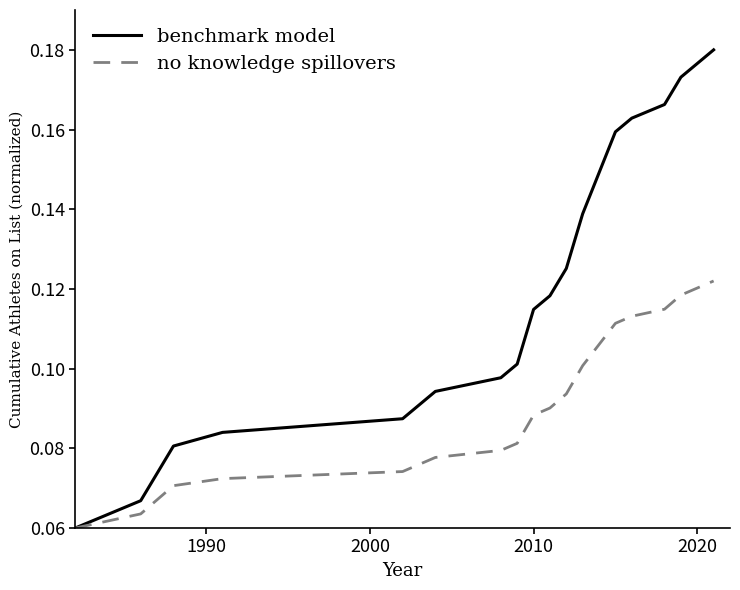

Which series has the largest total across all categories?

benchmark model